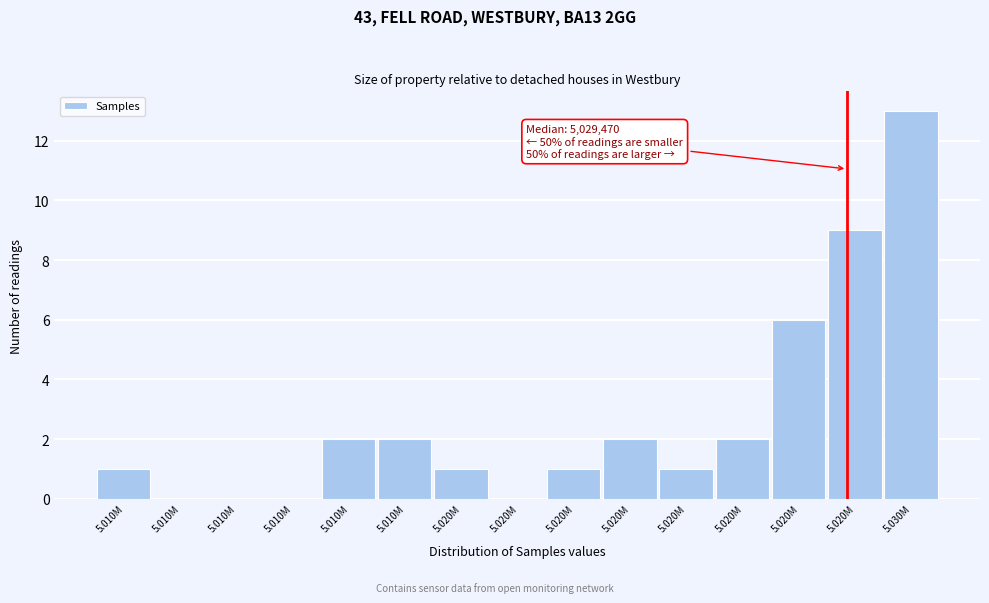

Are the bars horizontal?

No